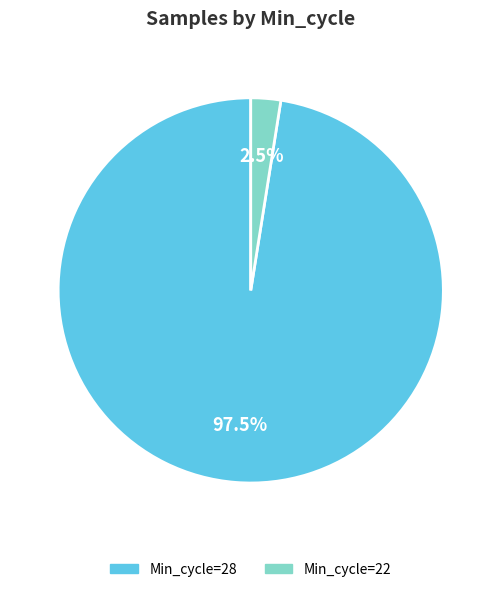

Which slice is the largest?

Min_cycle=28